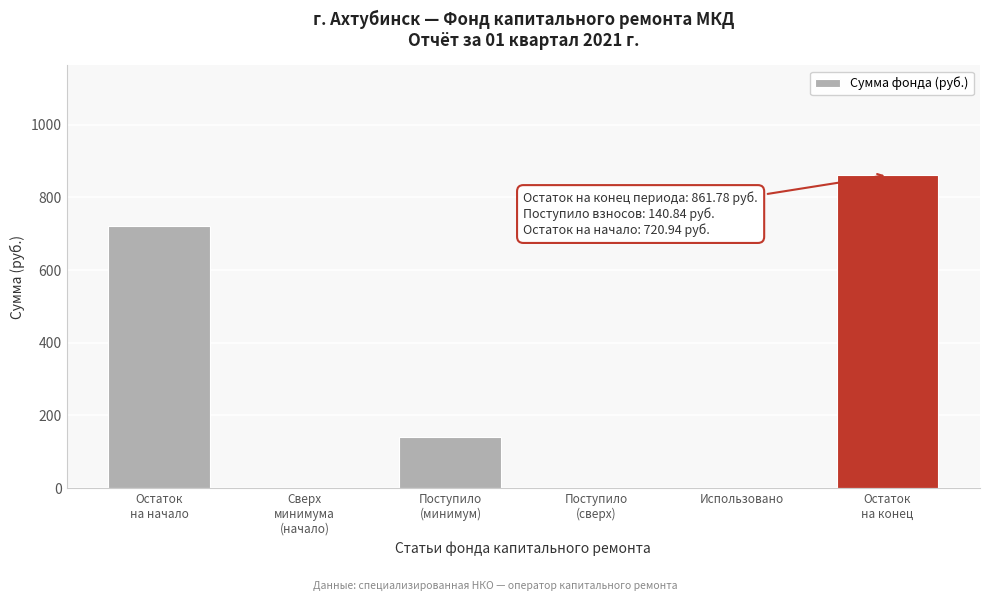

What is the maximum value shown in the chart?

861.8